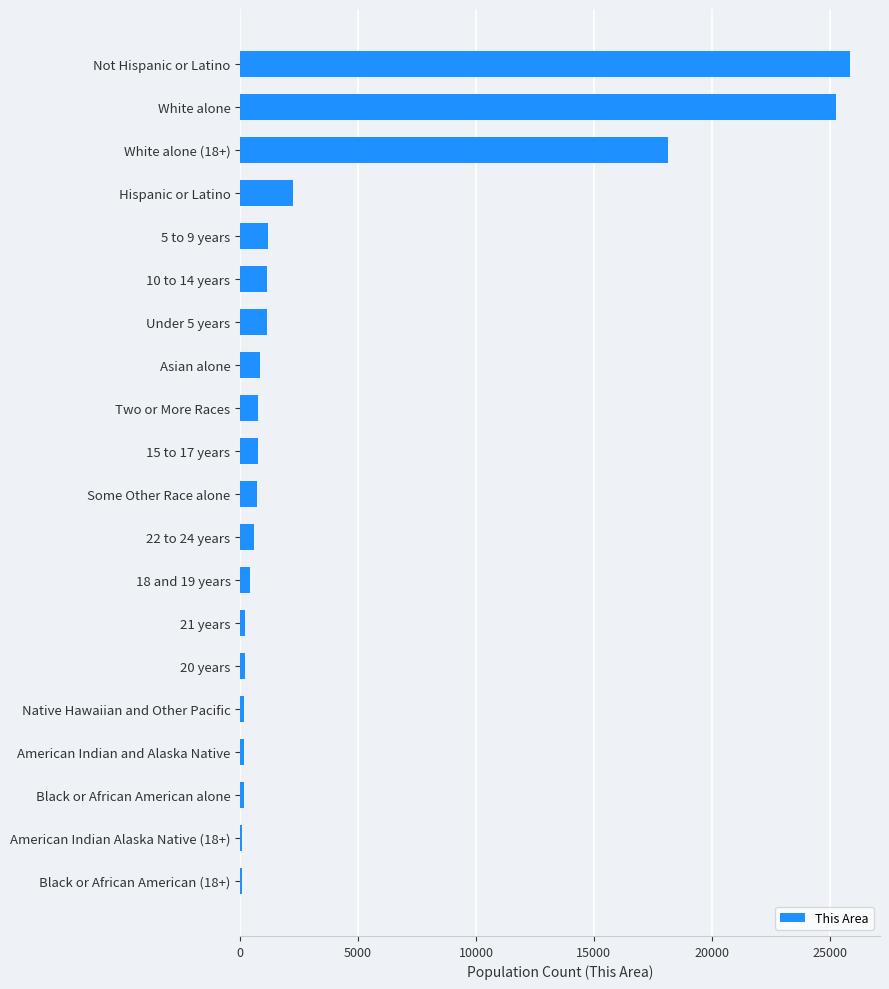

What is the sum of all values?

80104